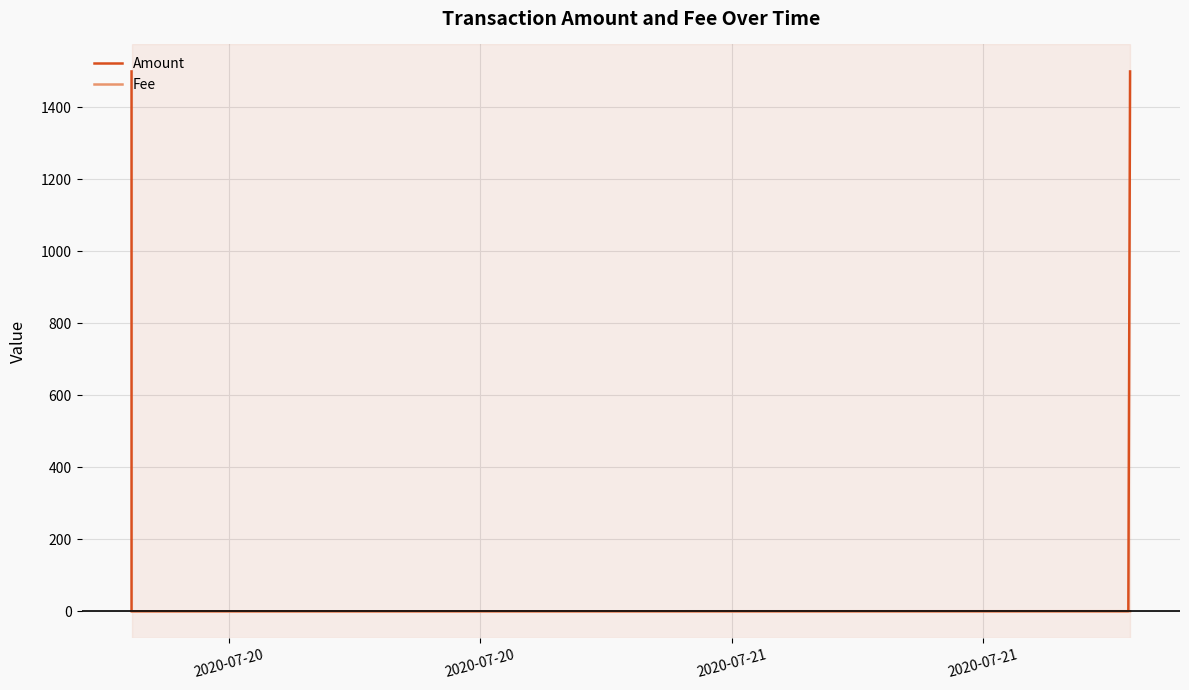

What is the value of the Fee point at the 1st from the left?

0.1